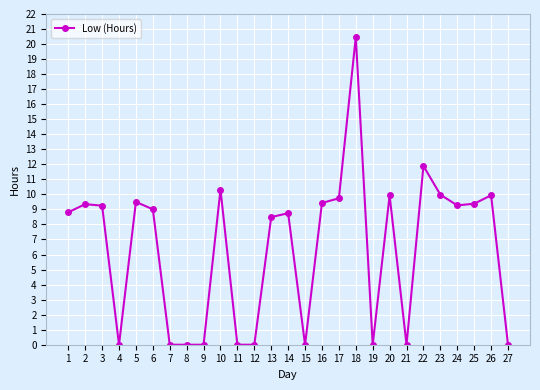

True or false: the data shows 9.2 at 3.

True